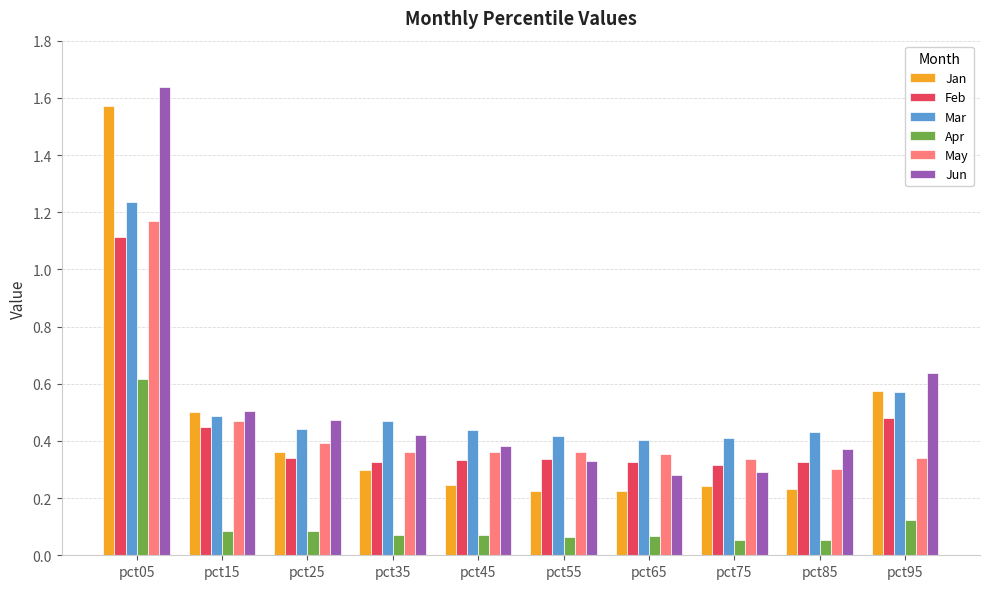

At which category is the sum across all series the highest?

pct05